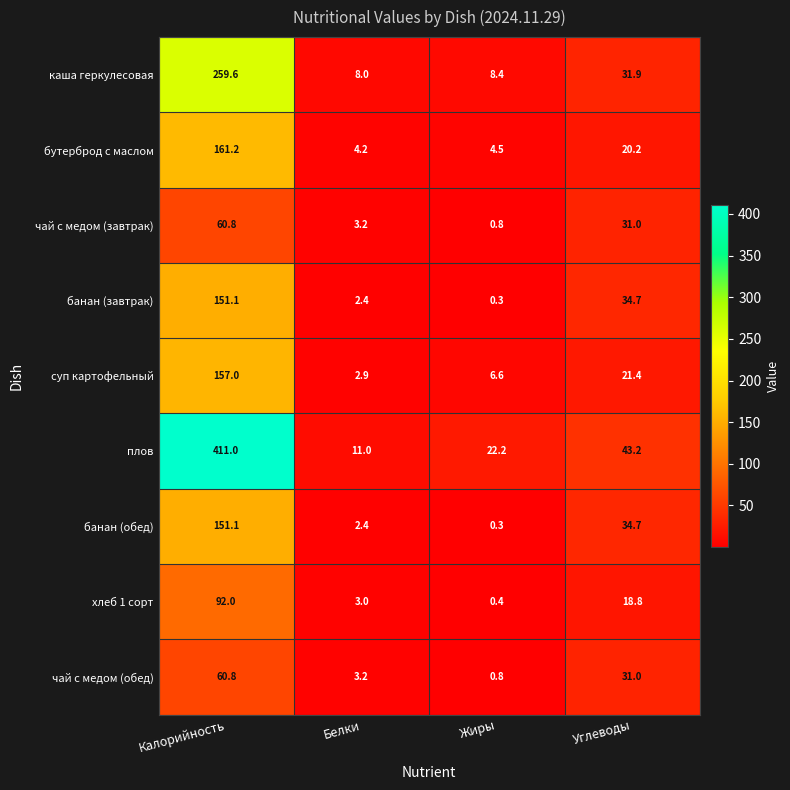

Where is суп картофельный nearest to the value 79?

Углеводы